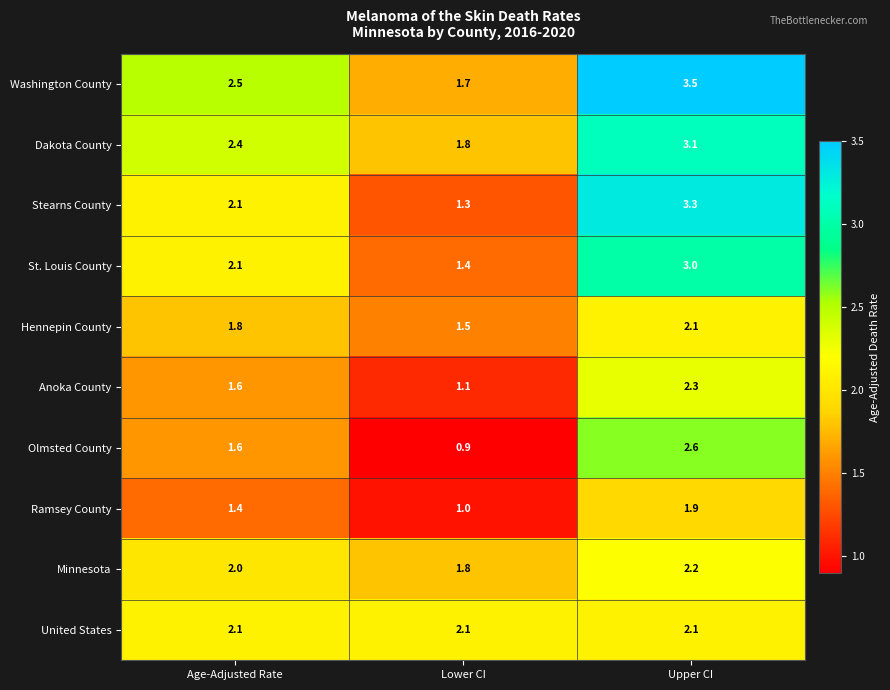

Reading left to right, transcribe all the data shown in this chart.

Washington County: 2.5	1.7	3.5
Dakota County: 2.4	1.8	3.1
Stearns County: 2.1	1.3	3.3
St. Louis County: 2.1	1.4	3.0
Hennepin County: 1.8	1.5	2.1
Anoka County: 1.6	1.1	2.3
Olmsted County: 1.6	0.9	2.6
Ramsey County: 1.4	1.0	1.9
Minnesota: 2.0	1.8	2.2
United States: 2.1	2.1	2.1